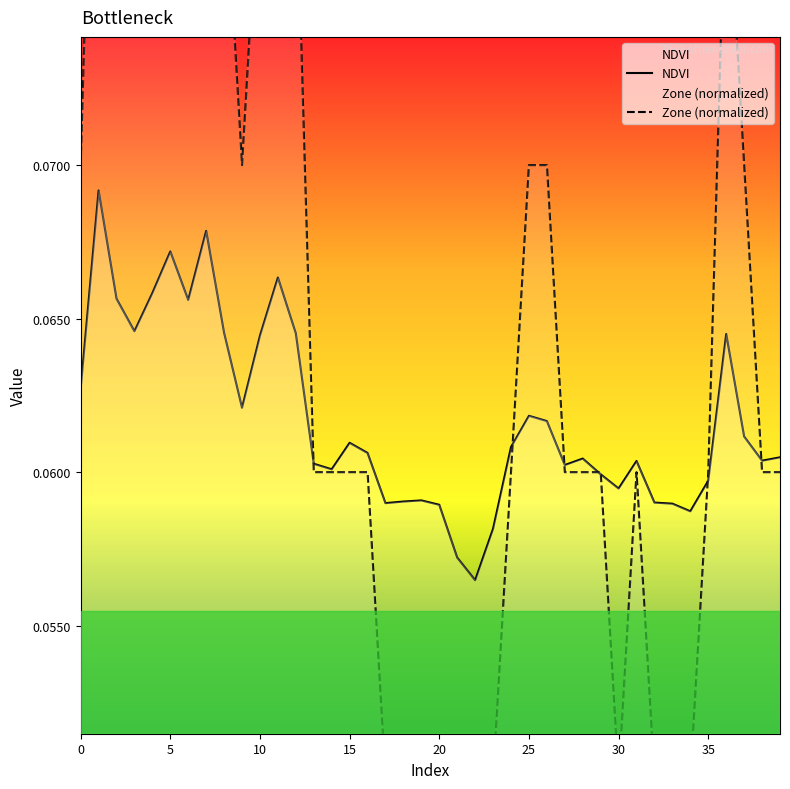

How many times do Zone (normalized) and NDVI cross each other?

7